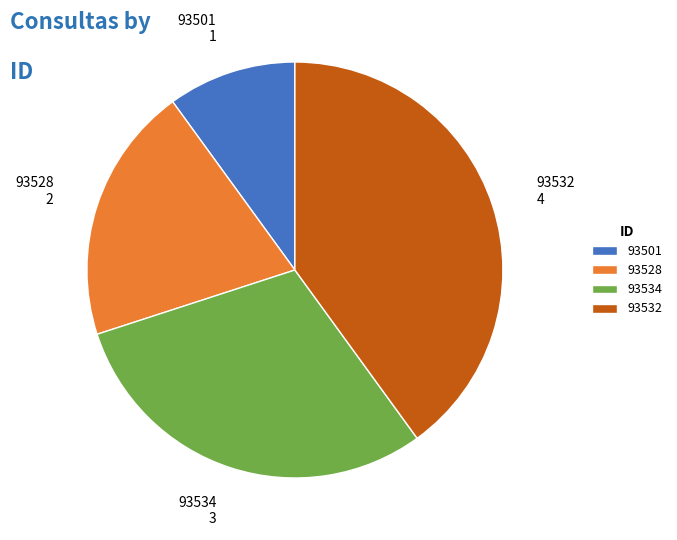

Which category has the biggest portion of the pie?

93532